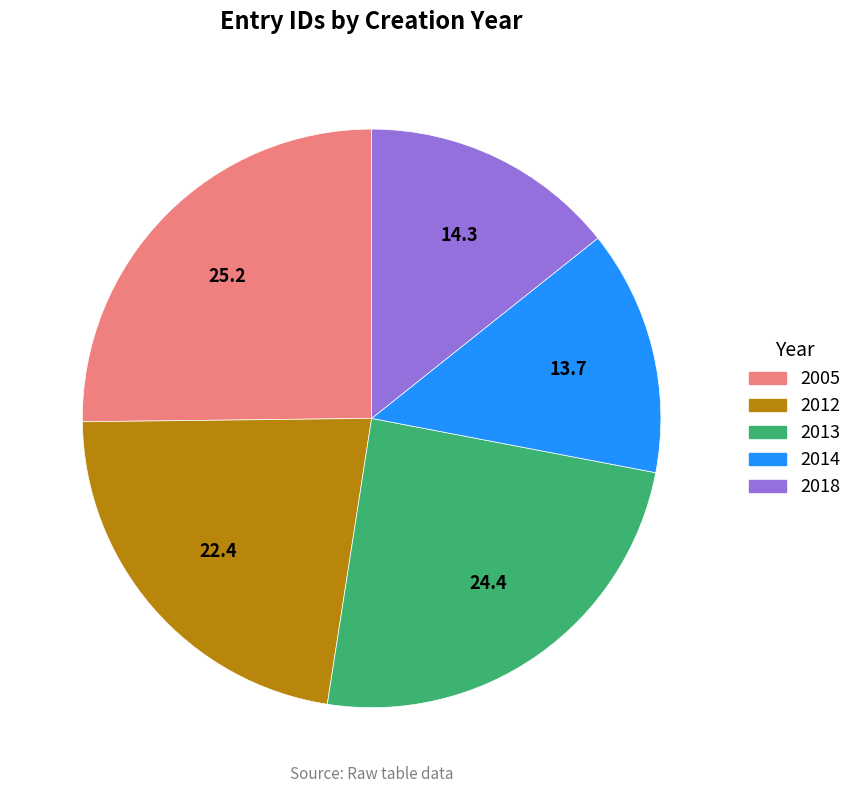

Is there a majority slice in this chart?

No